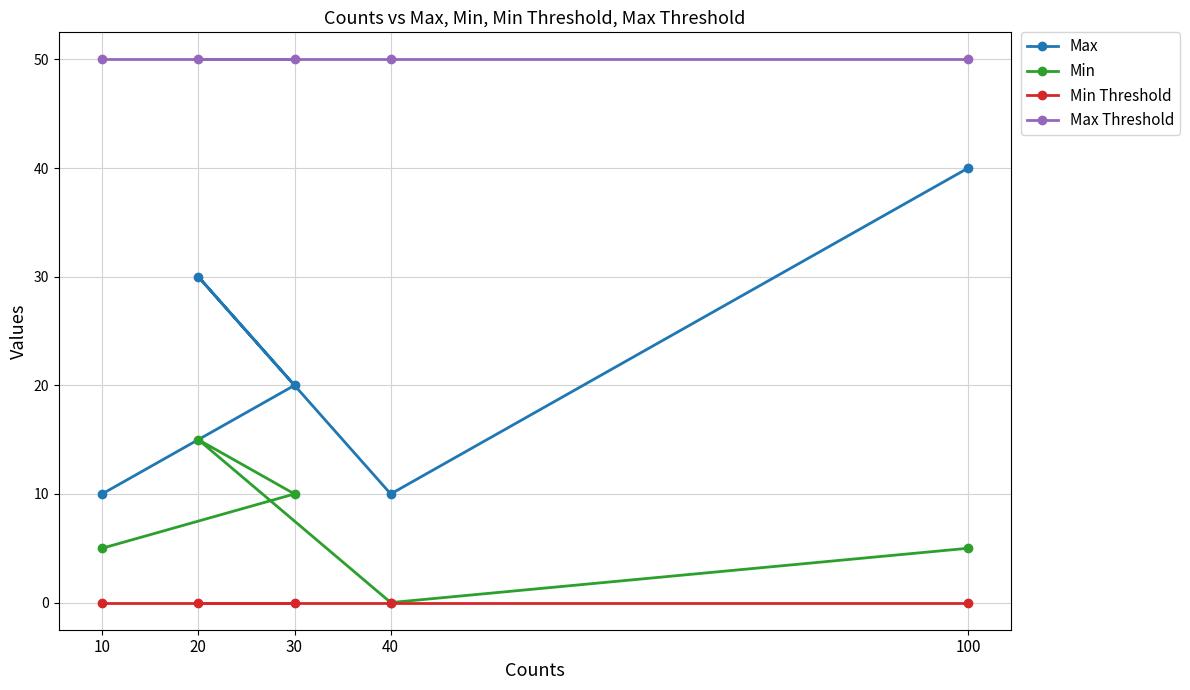

True or false: Max Threshold and Max cross at least once.

False